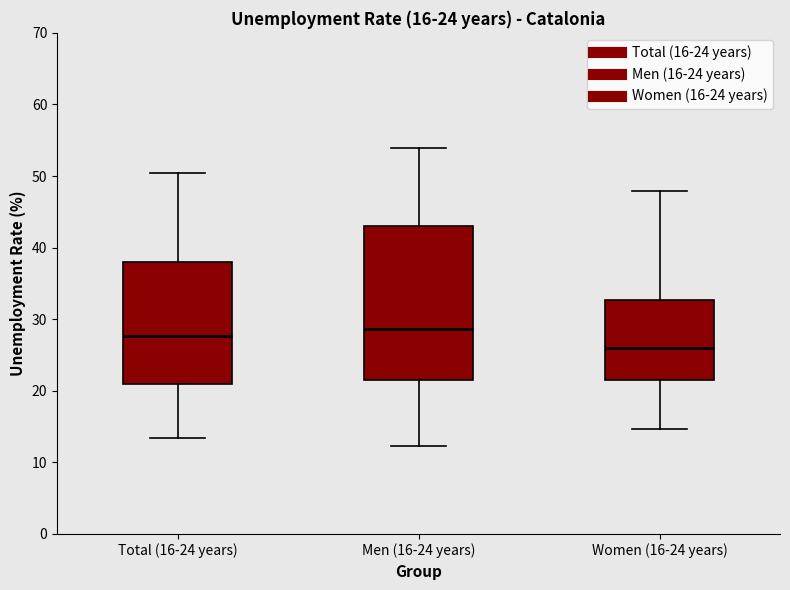

Which box's median line is the lowest?

Women (16-24 years)